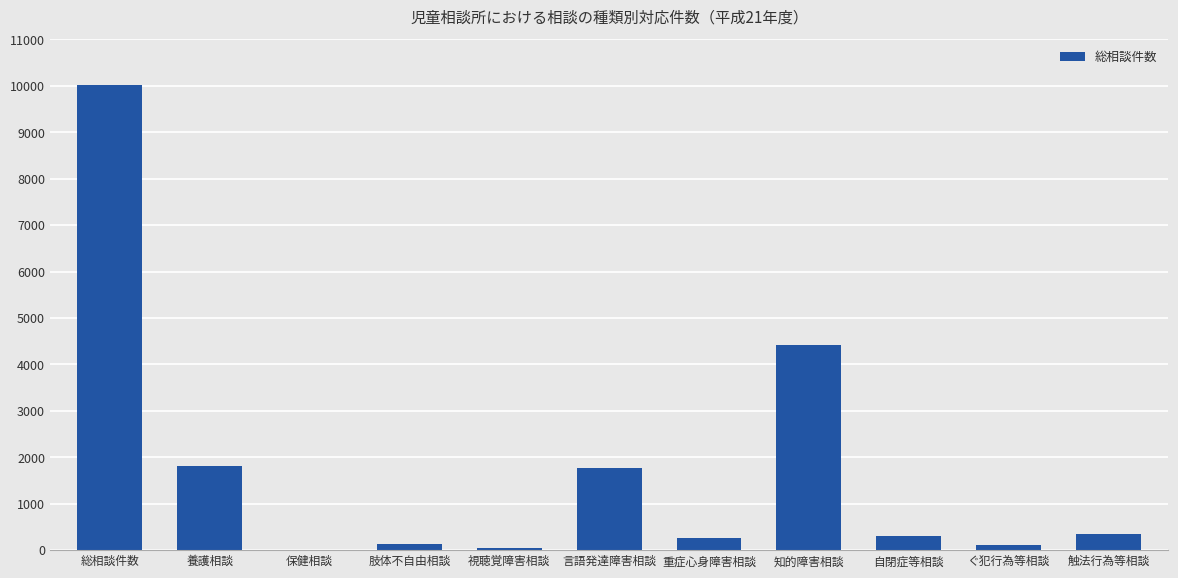

At which label is the value closest to 5013?

知的障害相談